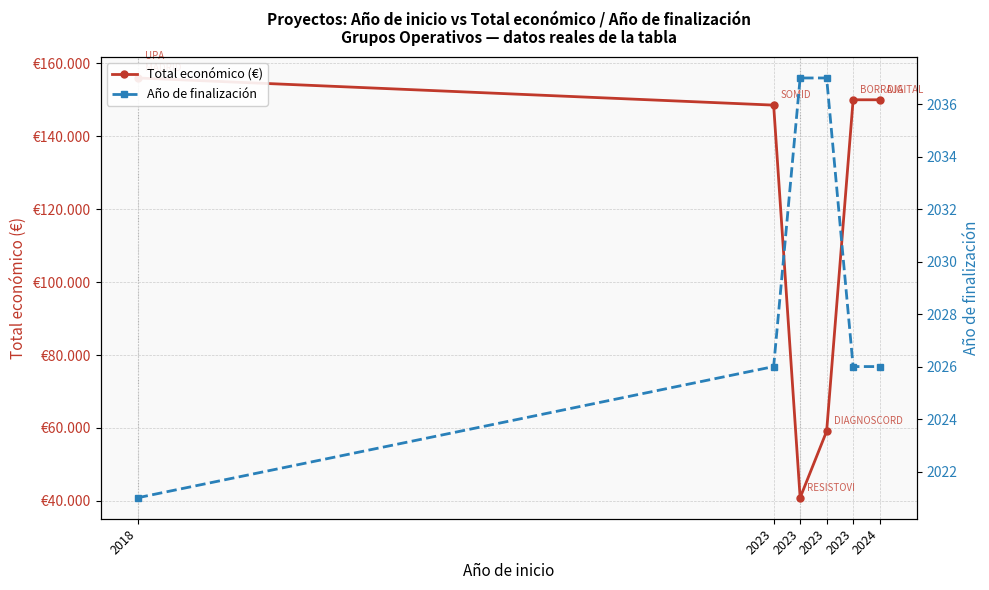

Is this an area chart (filled region under the line)?

No